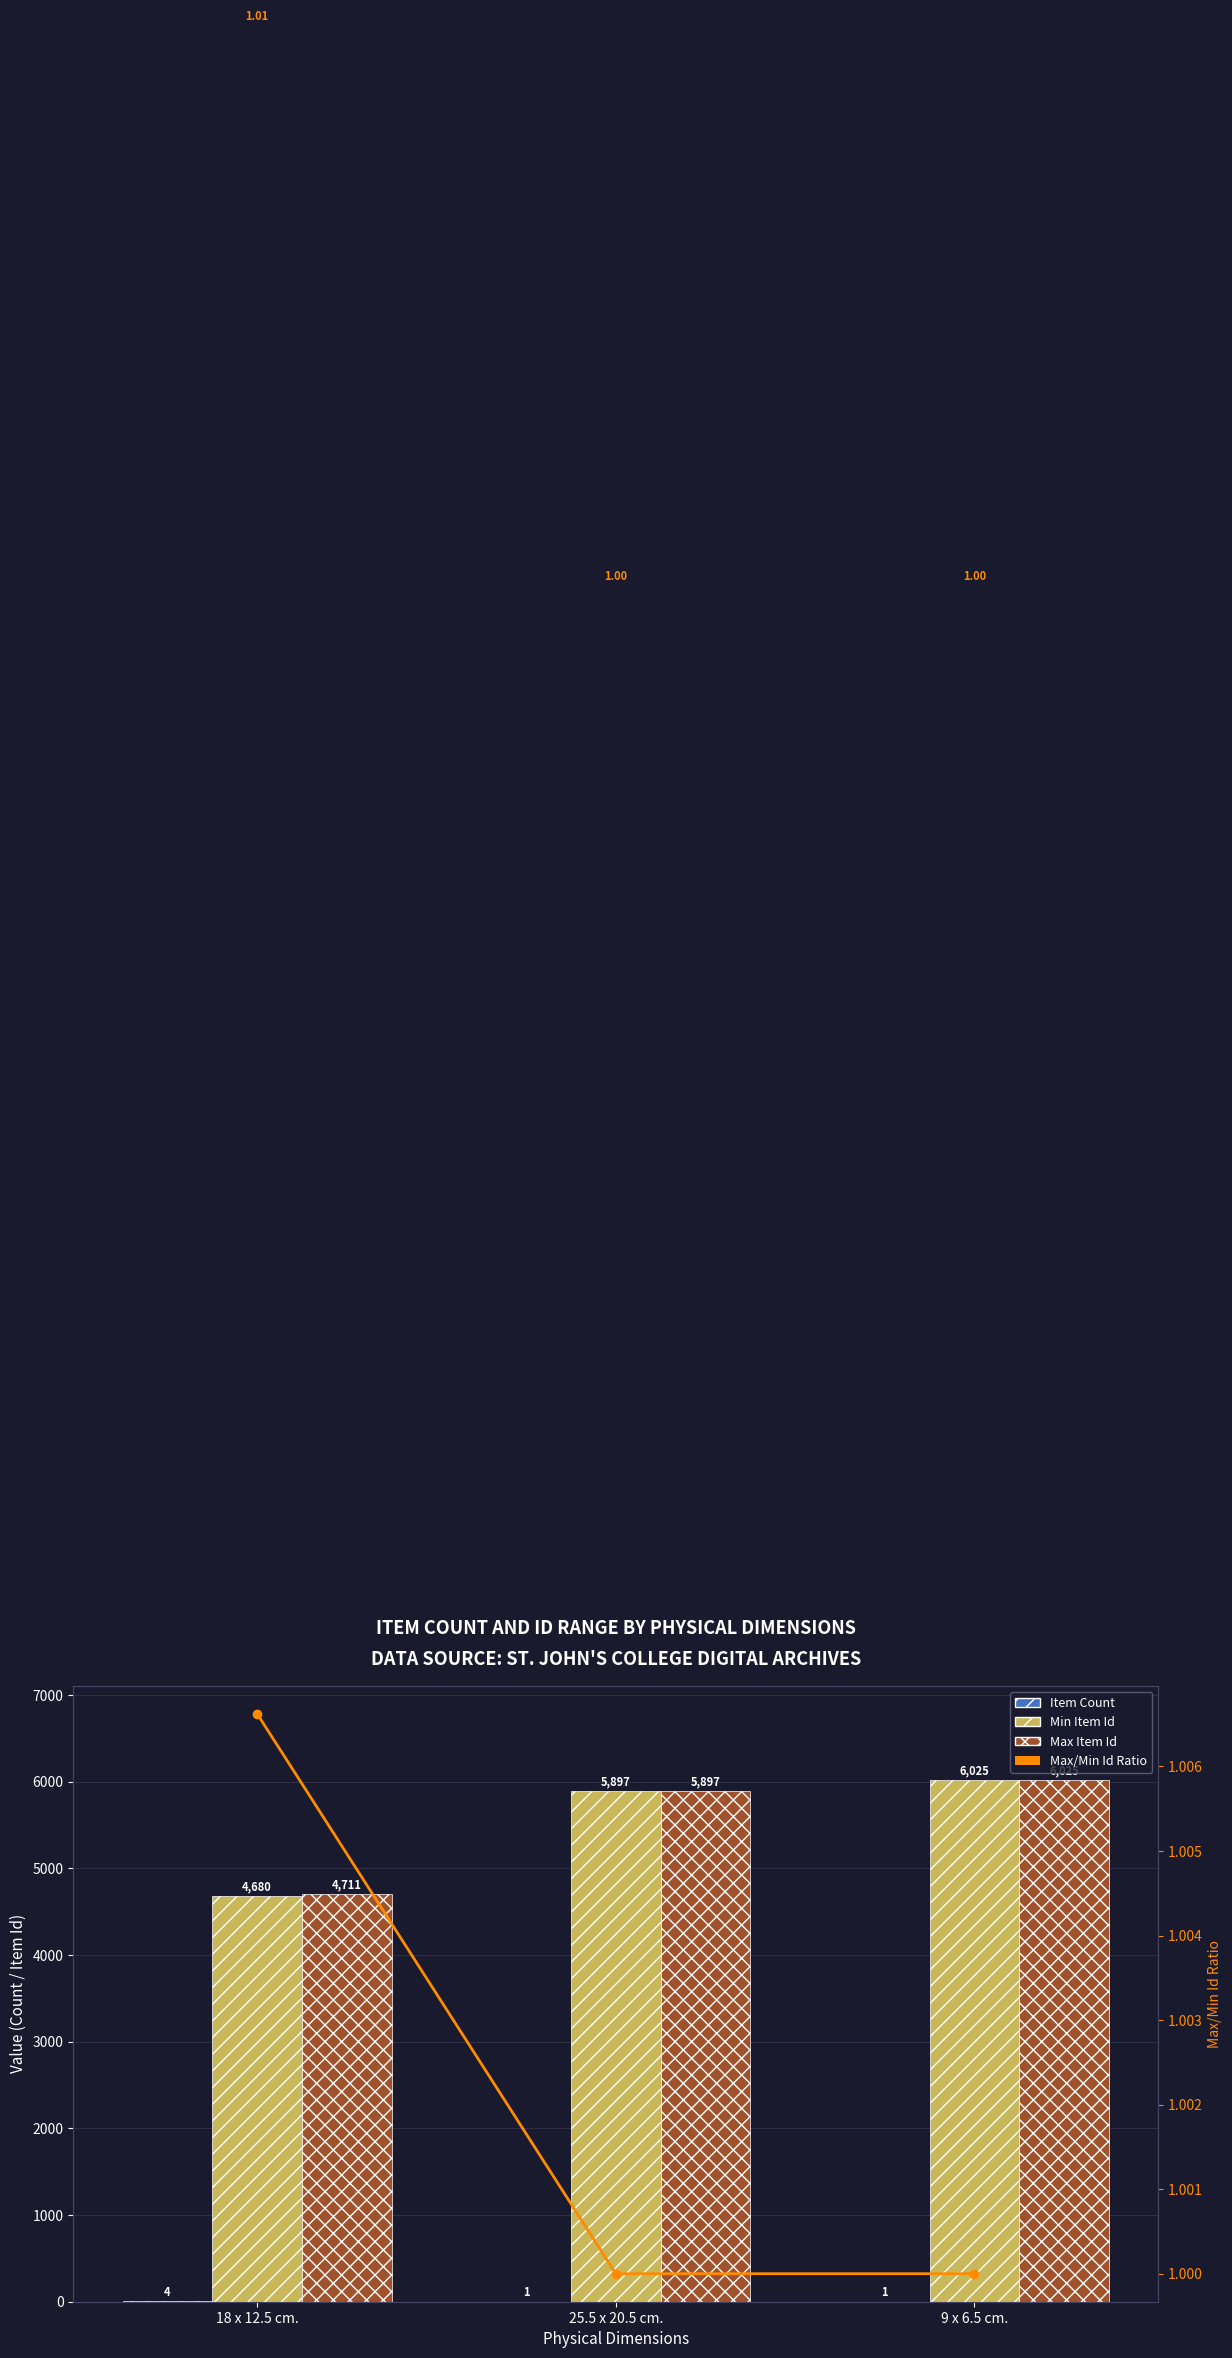

How many groups of bars are there?

3